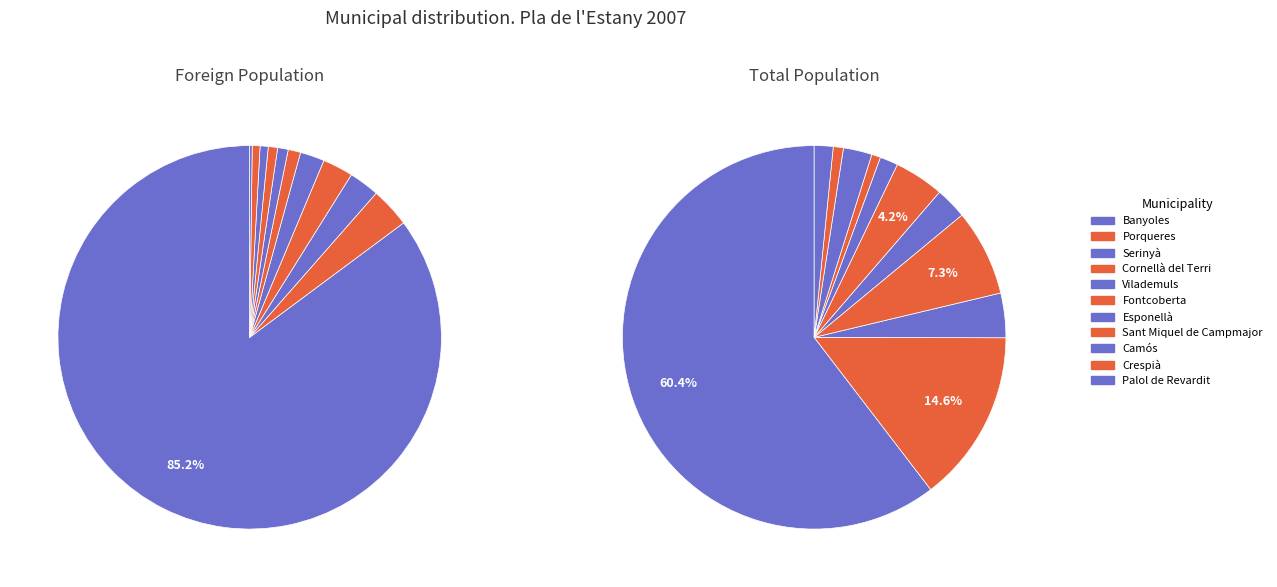

To the nearest percent, what is the difference between the largest and smallest slice percentages?

60%